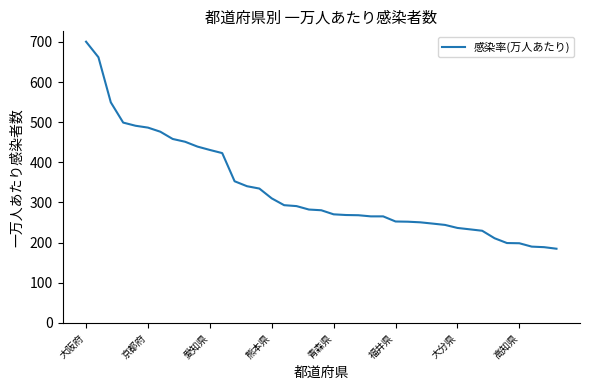

What is the greatest value displayed?

700.4